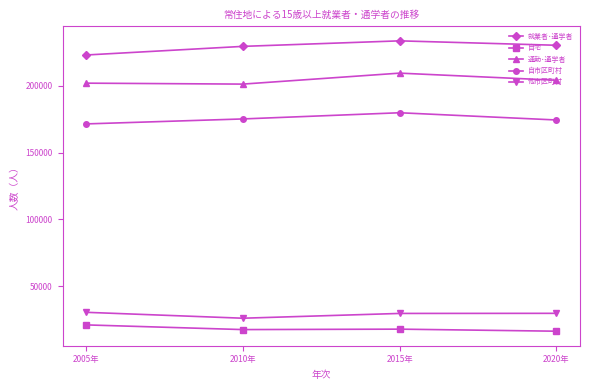

What is the difference between the 自宅 values at 2005年 and 2015年?

3182